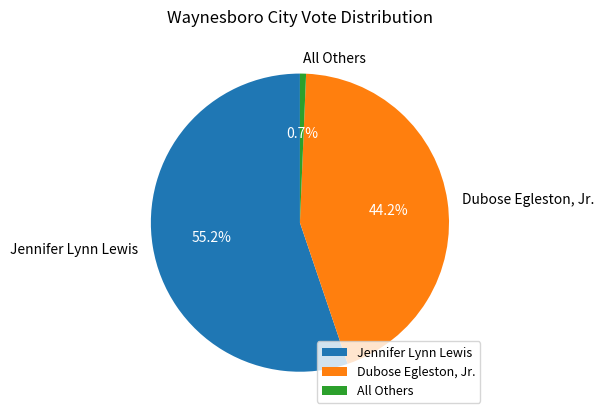

Rank the categories by value from lowest to highest.

All Others, Dubose Egleston, Jr., Jennifer Lynn Lewis